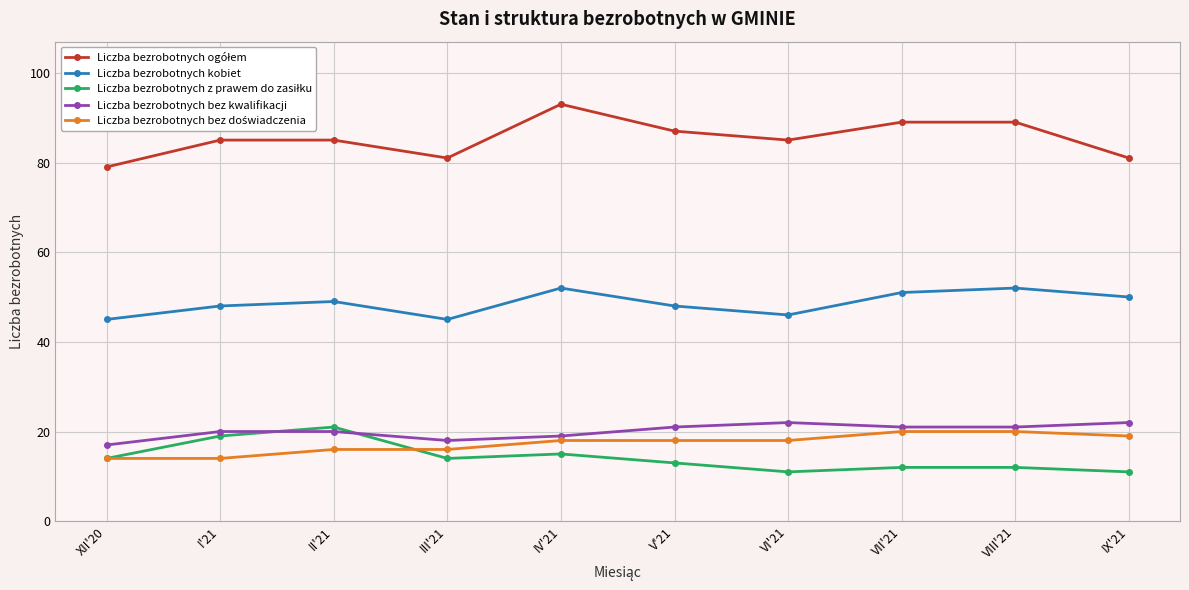

What is the label of the 7th point from the left?

VI'21